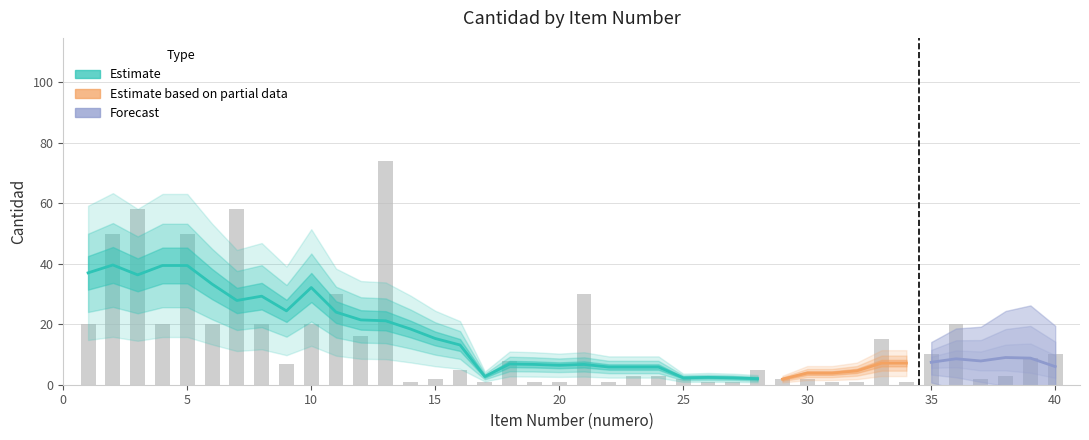

What is the smallest value displayed?

1